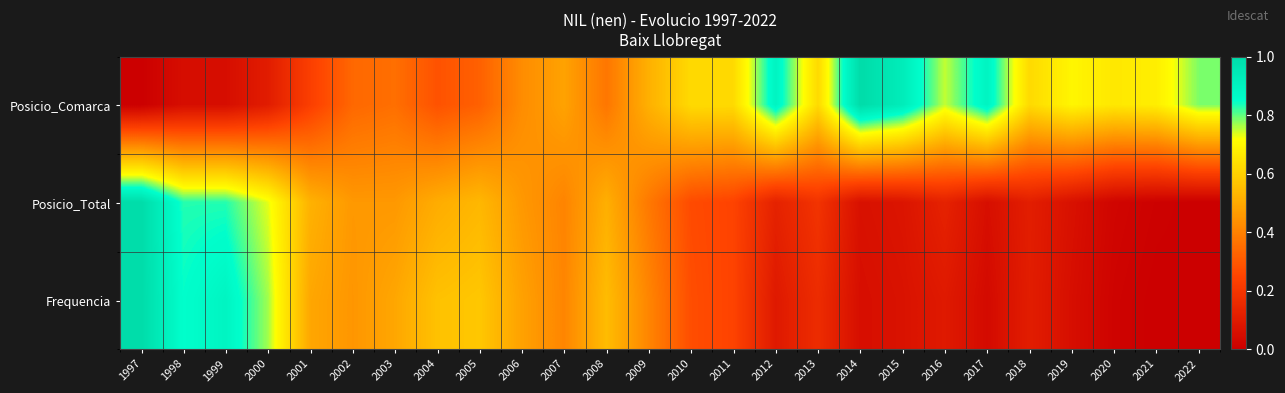

Between 2005 and 2014, which series saw the biggest shift?

Posicio_Comarca